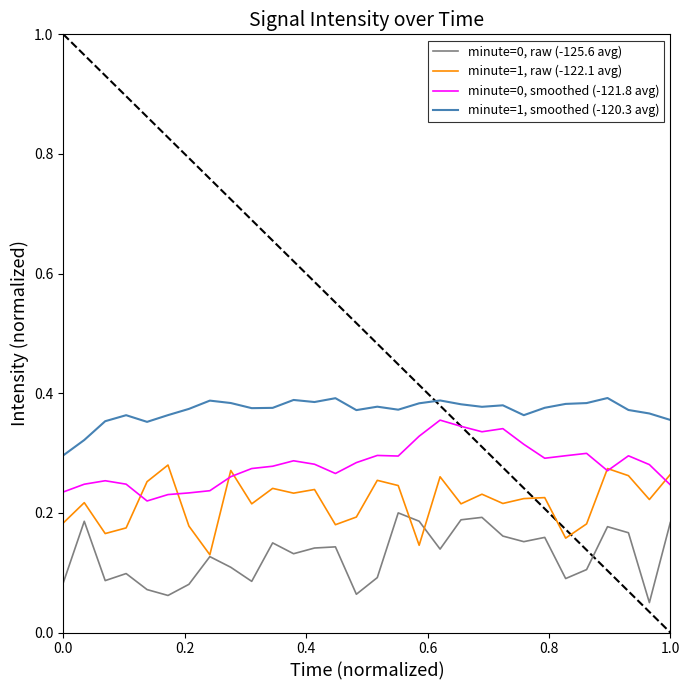

In minute=0, smoothed (-121.8 avg), how many points are higher than both neighbors (excluding endpoints)?

7